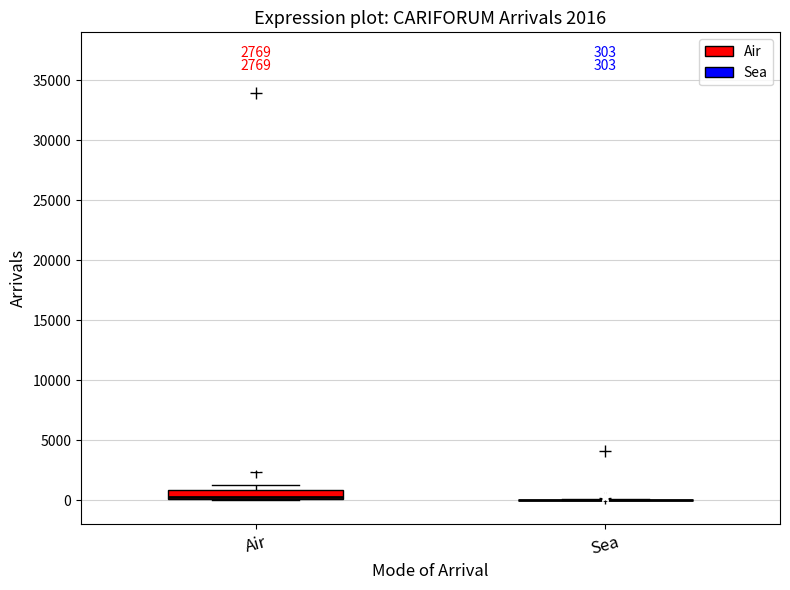

Which box is the tallest, from its lower edge to its upper edge?

Air